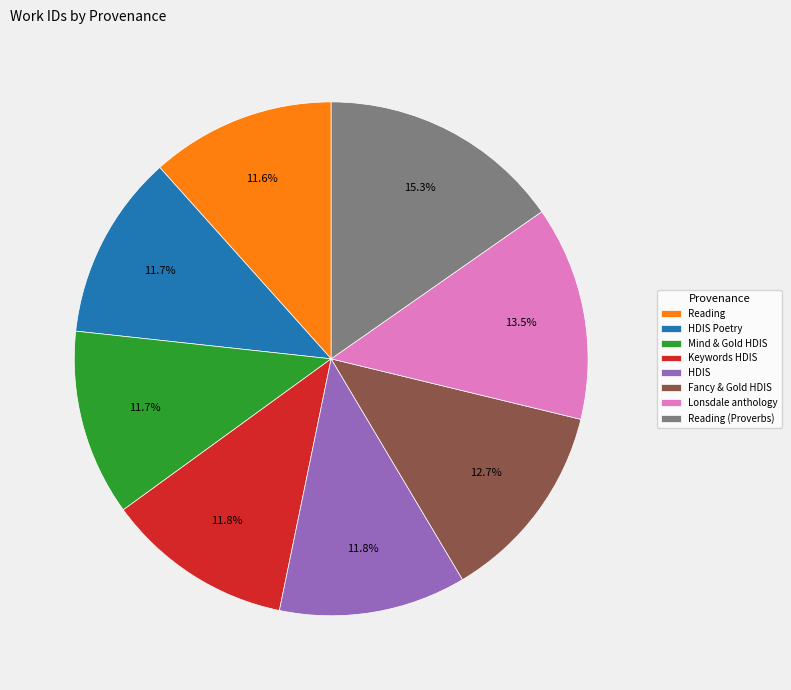

Which has a higher value, Fancy & Gold HDIS or HDIS Poetry?

Fancy & Gold HDIS